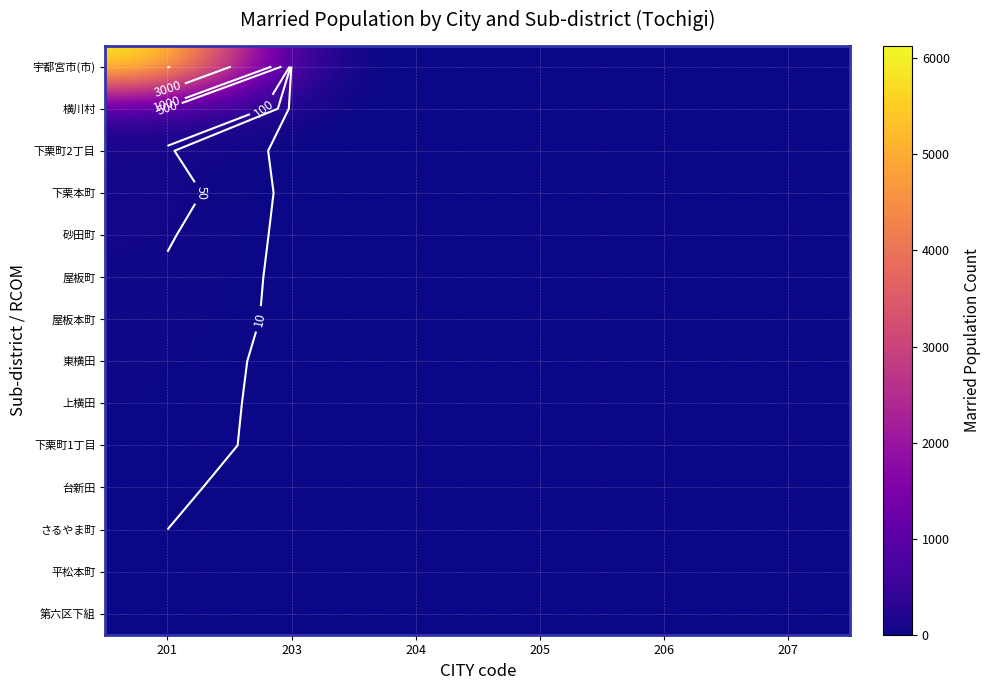

Read the 屋板本町 value at 201, to the nearest 5.

40